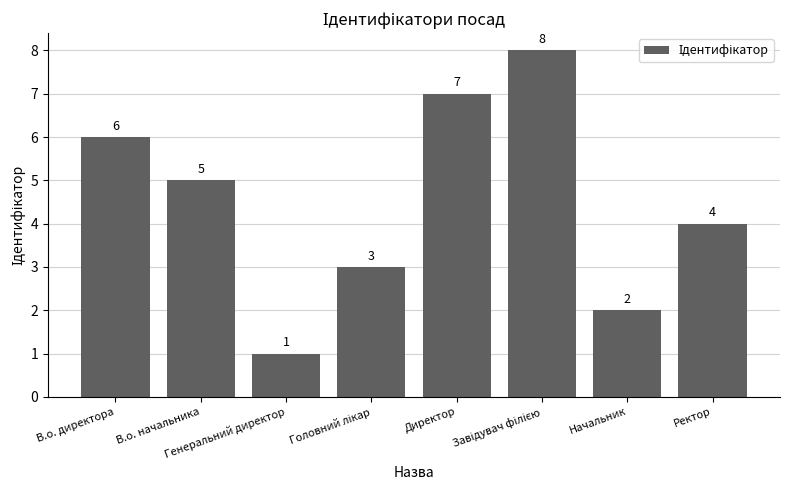

True or false: the data shows 4 at В.о. директора.

False